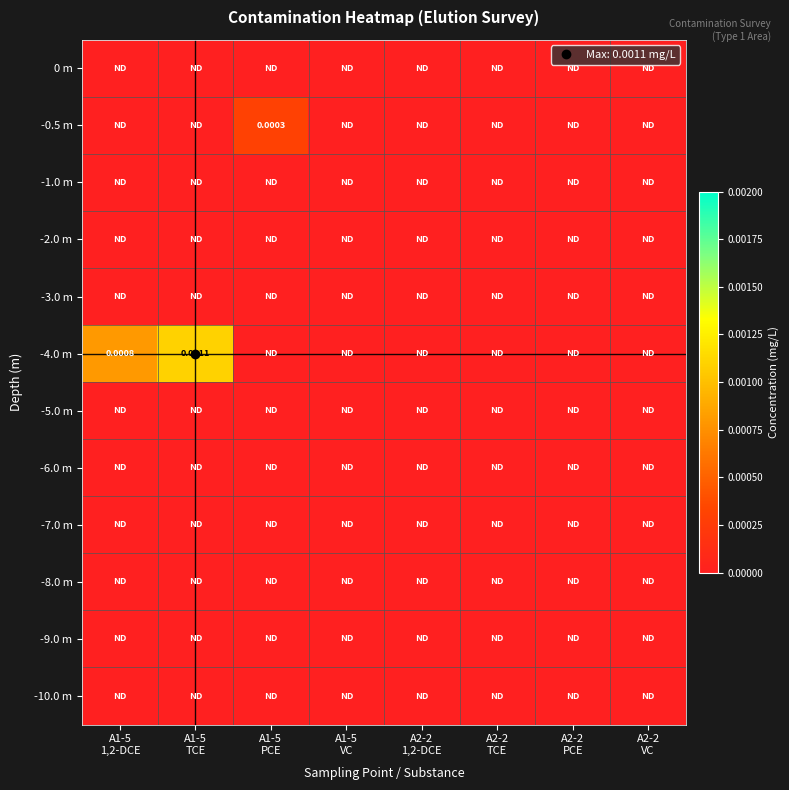

Which series has the largest total across all categories?

-4.0 m